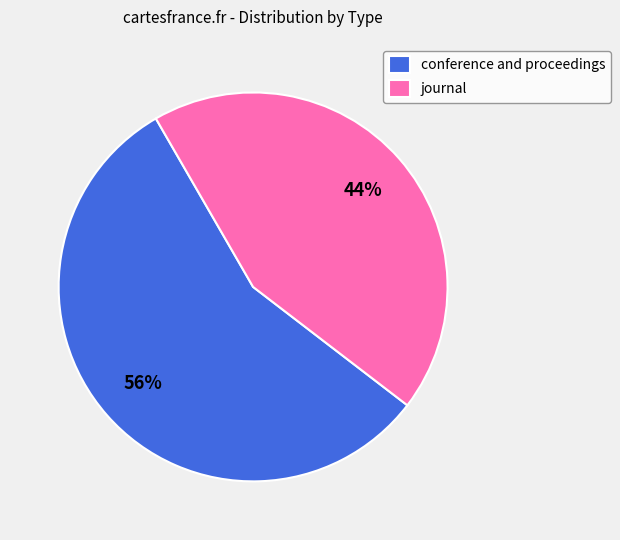

Between conference and proceedings and journal, which is larger?

conference and proceedings